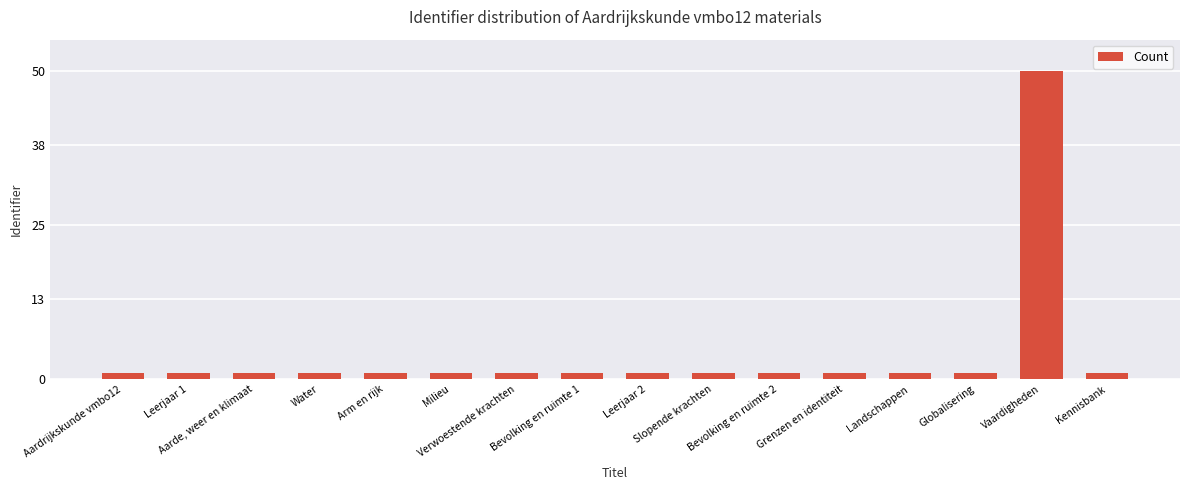

Rank the categories by value from highest to lowest.

Vaardigheden, Leerjaar 2, Landschappen, Bevolking en ruimte 2, Kennisbank, Grenzen en identiteit, Slopende krachten, Globalisering, Bevolking en ruimte 1, Verwoestende krachten, Aarde, weer en klimaat, Milieu, Water, Arm en rijk, Leerjaar 1, Aardrijkskunde vmbo12